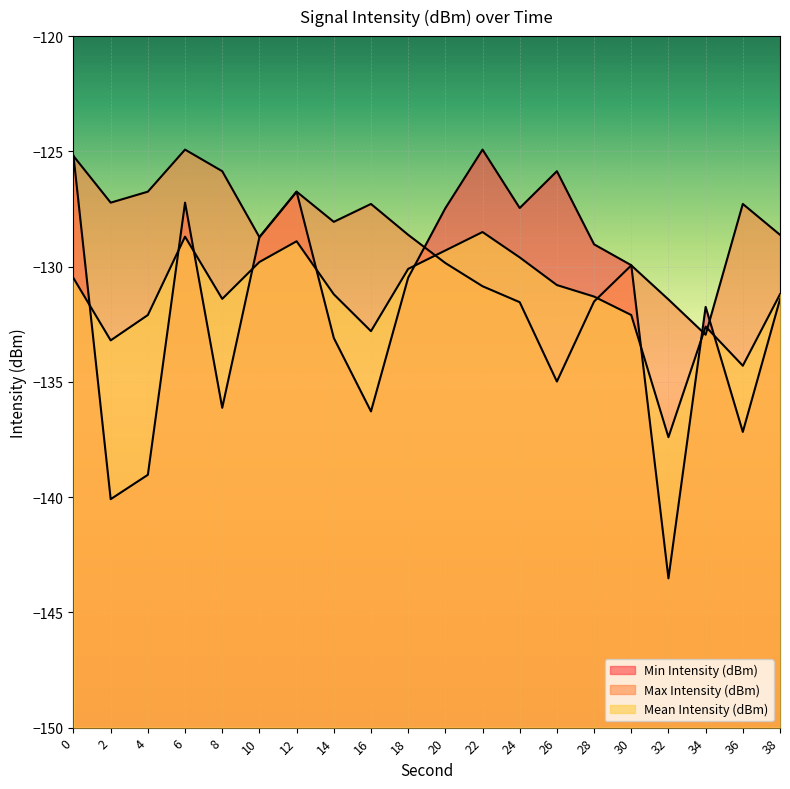

How many values in the Min Intensity (dBm) series are below -129?

12